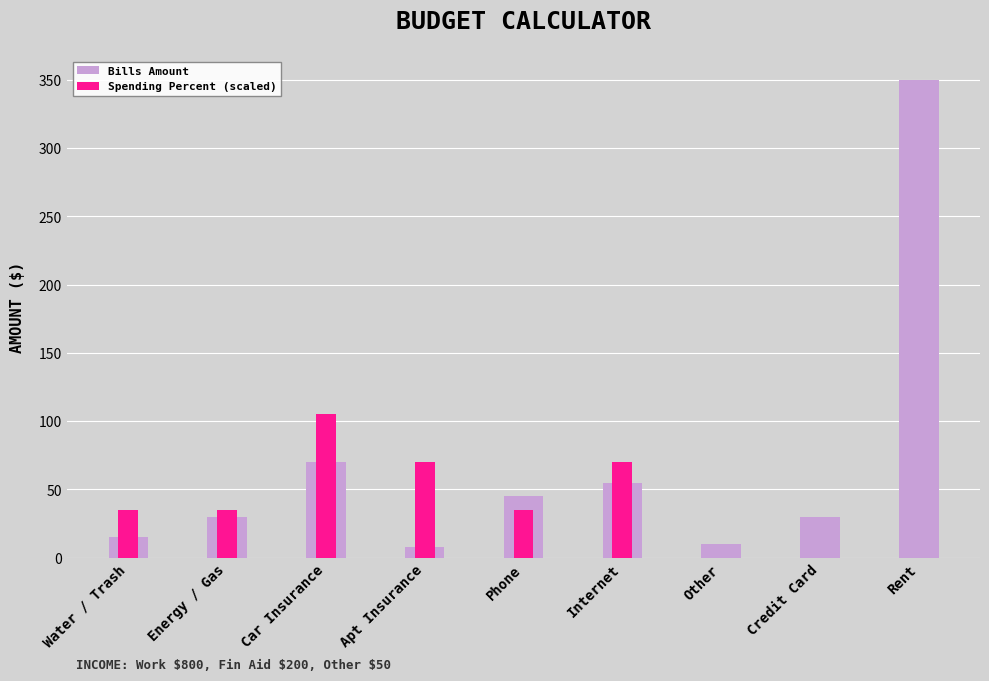

Reading left to right, list all the values displayed in this chart.

Bills Amount: 15	30	70	8	45	55	10	30	350
Spending Percent (scaled): 35	35	105	70	35	70	0	0	0